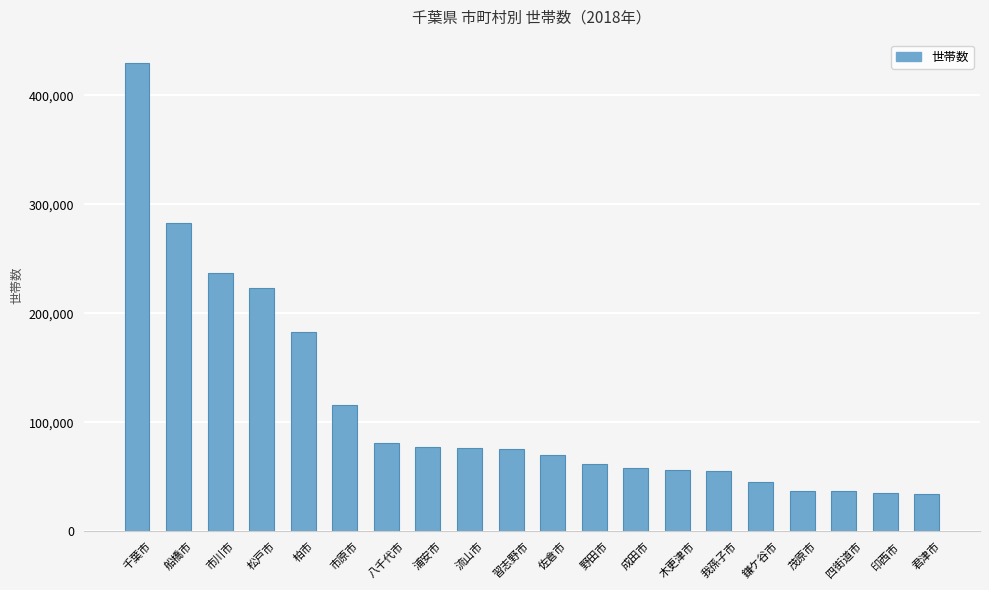

Count the number of data series in this chart.

1